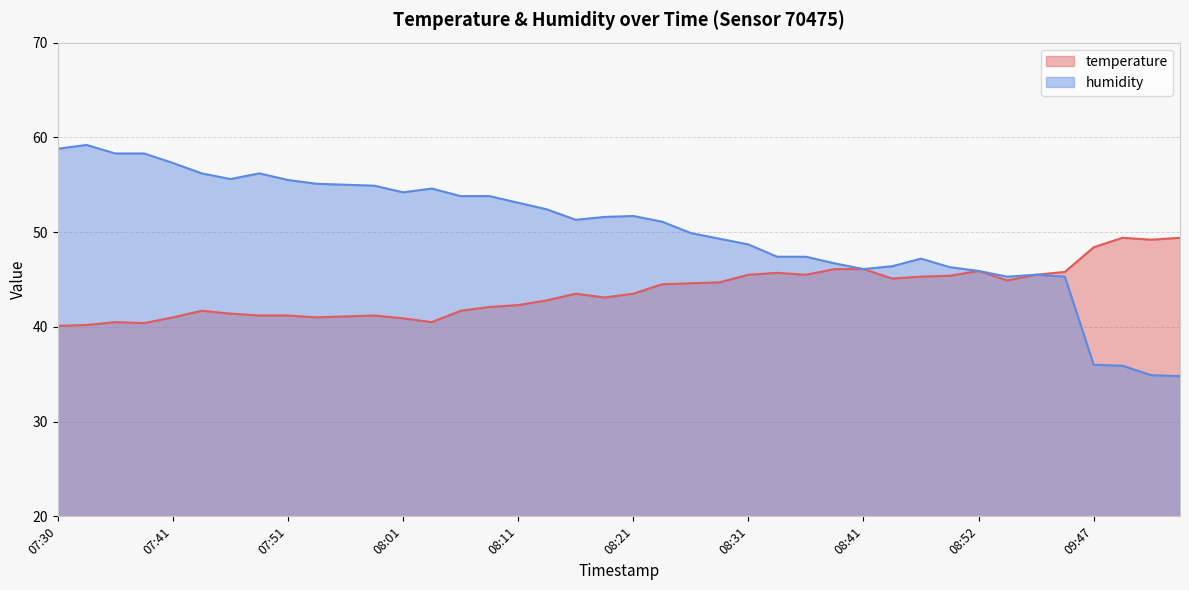

What is the total value across all series at 08:41?

92.2